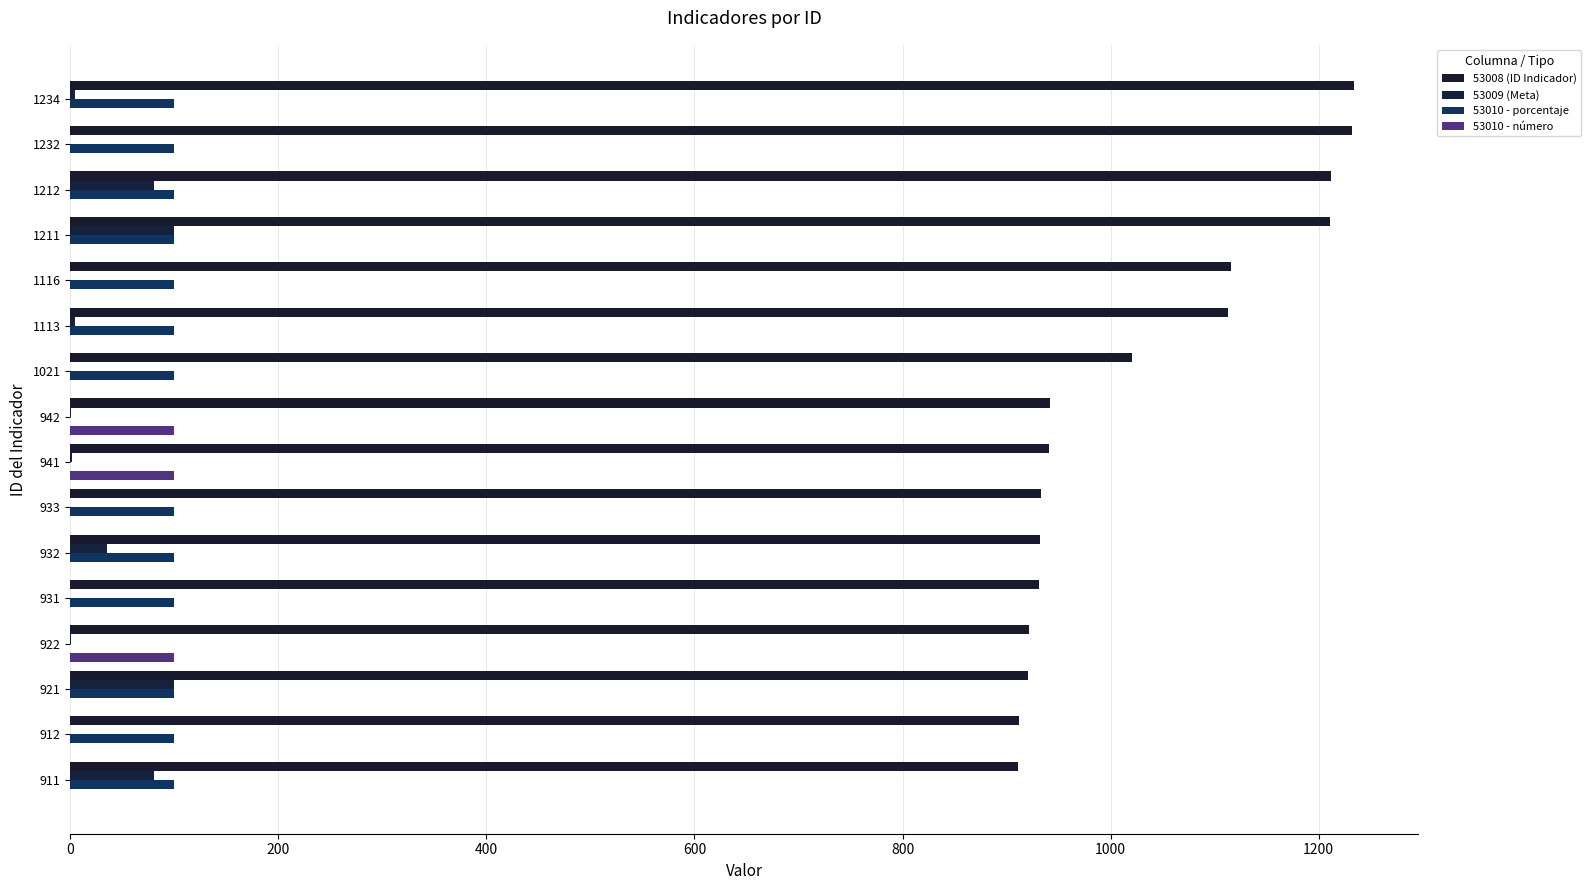

Rank the series by their maximum value, from highest to lowest.

53008 (ID Indicador), 53009 (Meta), 53010 - porcentaje, 53010 - número